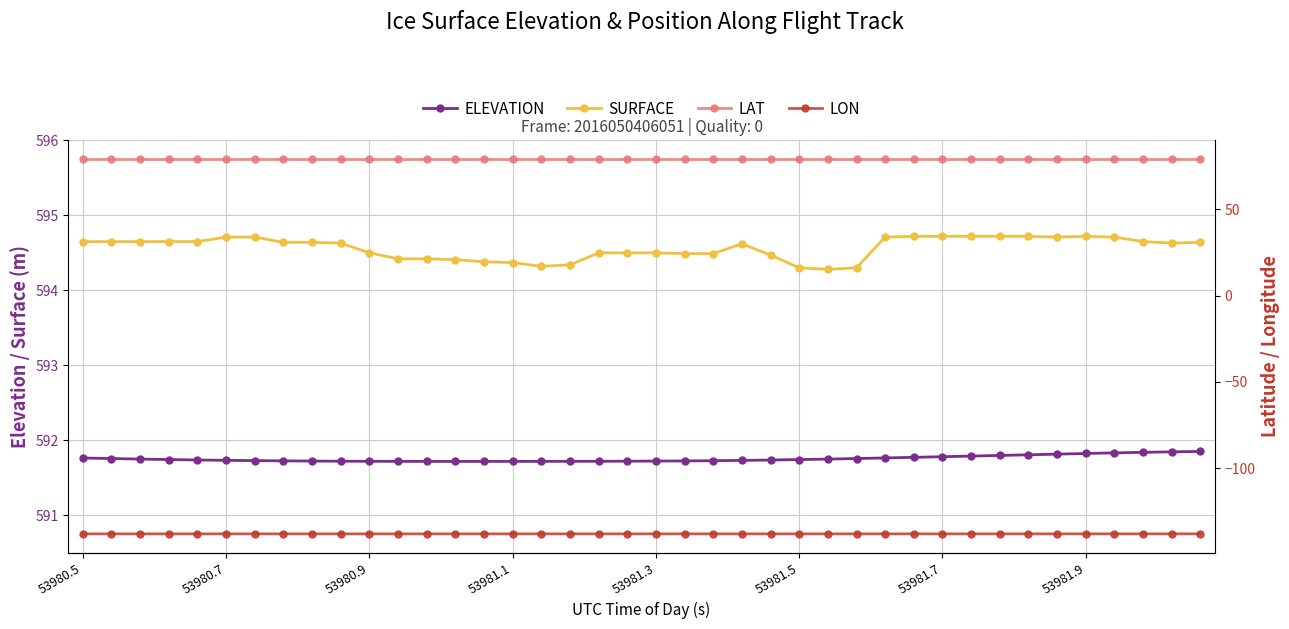

True or false: LAT and ELEVATION intersect in this chart.

False